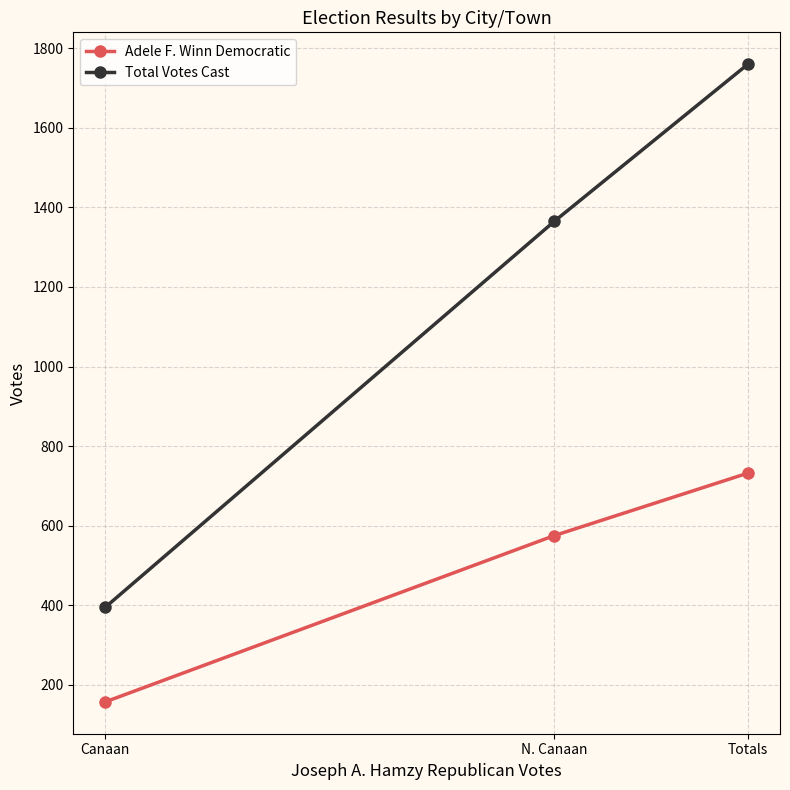

At which category is the sum across all series the highest?

Totals